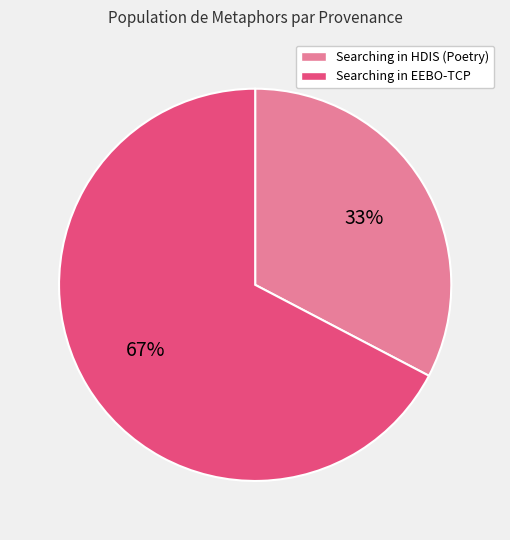

Do Searching in EEBO-TCP and Searching in HDIS (Poetry) together represent more than half of the pie?

Yes